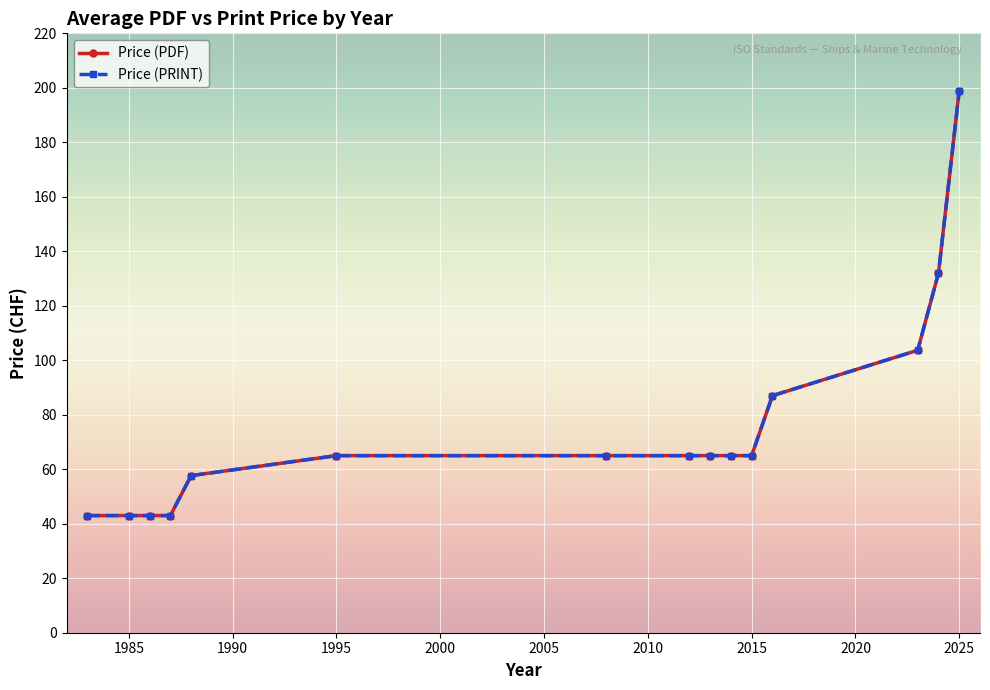

What is the highest value of the Price (PRINT) series?

199.0